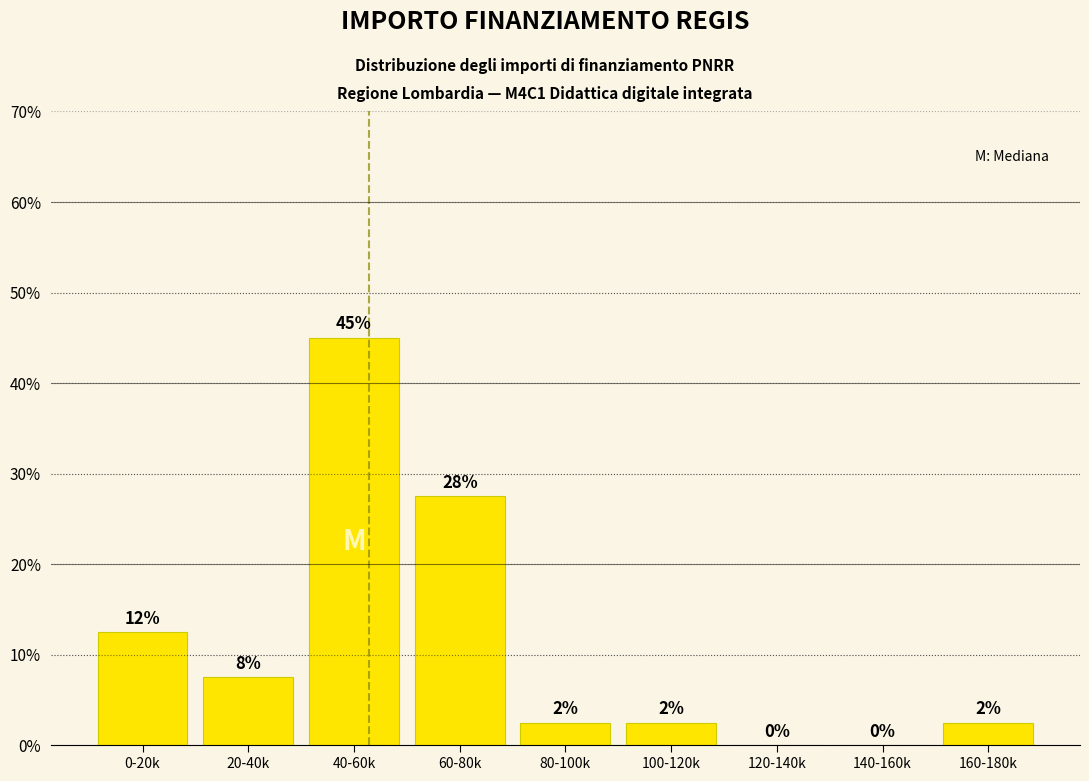

Are the bars horizontal?

No